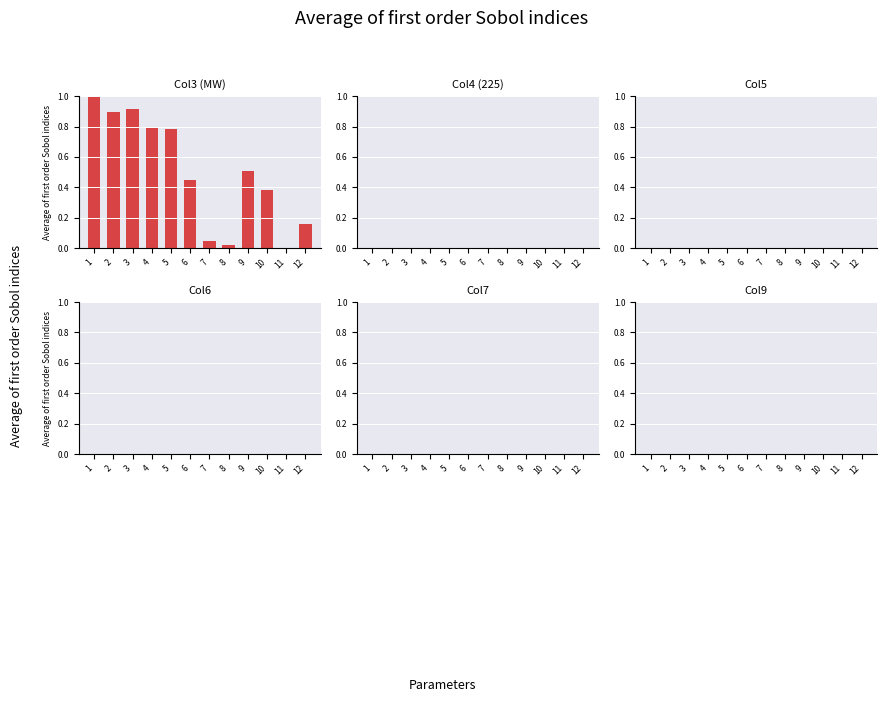

Reading left to right, what are all the values shown in this chart?

Col3 (MW): 1=1.0	2=0.9	3=0.9	4=0.8	5=0.8	6=0.4	7=0.0	8=0.0	9=0.5	10=0.4	11=0.0	12=0.2
Col4 (225): 1=0.0	2=0.0	3=0.0	4=0.0	5=0.0	6=0.0	7=0.0	8=0.0	9=0.0	10=0.0	11=0.0	12=0.0
Col5: 1=0.0	2=0.0	3=0.0	4=0.0	5=0.0	6=0.0	7=0.0	8=0.0	9=0.0	10=0.0	11=0.0	12=0.0
Col6: 1=0.0	2=0.0	3=0.0	4=0.0	5=0.0	6=0.0	7=0.0	8=0.0	9=0.0	10=0.0	11=0.0	12=0.0
Col7: 1=0.0	2=0.0	3=0.0	4=0.0	5=0.0	6=0.0	7=0.0	8=0.0	9=0.0	10=0.0	11=0.0	12=0.0
Col9: 1=0.0	2=0.0	3=0.0	4=0.0	5=0.0	6=0.0	7=0.0	8=0.0	9=0.0	10=0.0	11=0.0	12=0.0